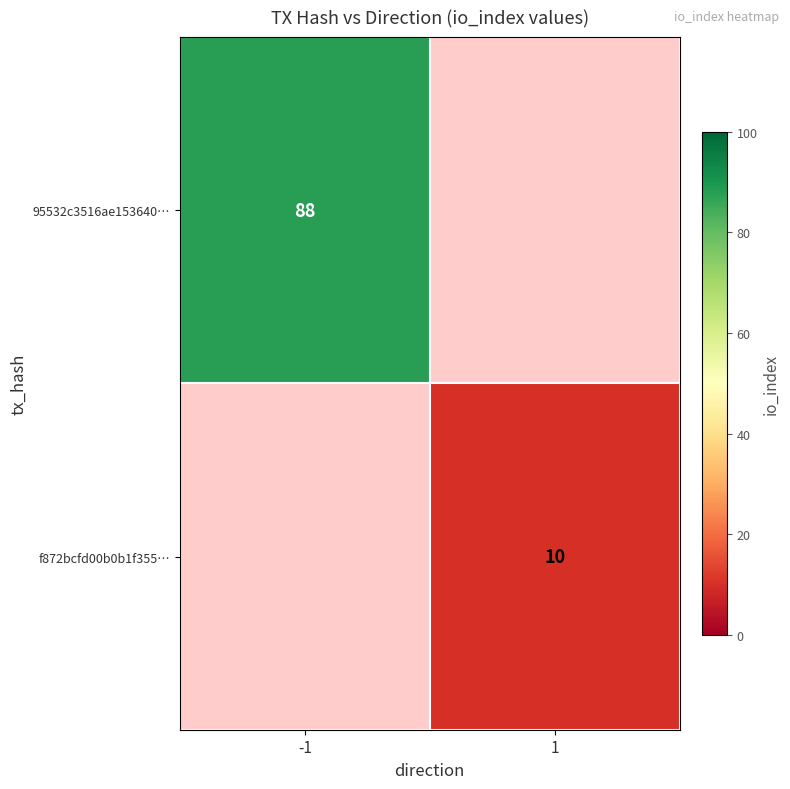

True or false: 95532c3516ae153640… has a value of 88 at -1.

True